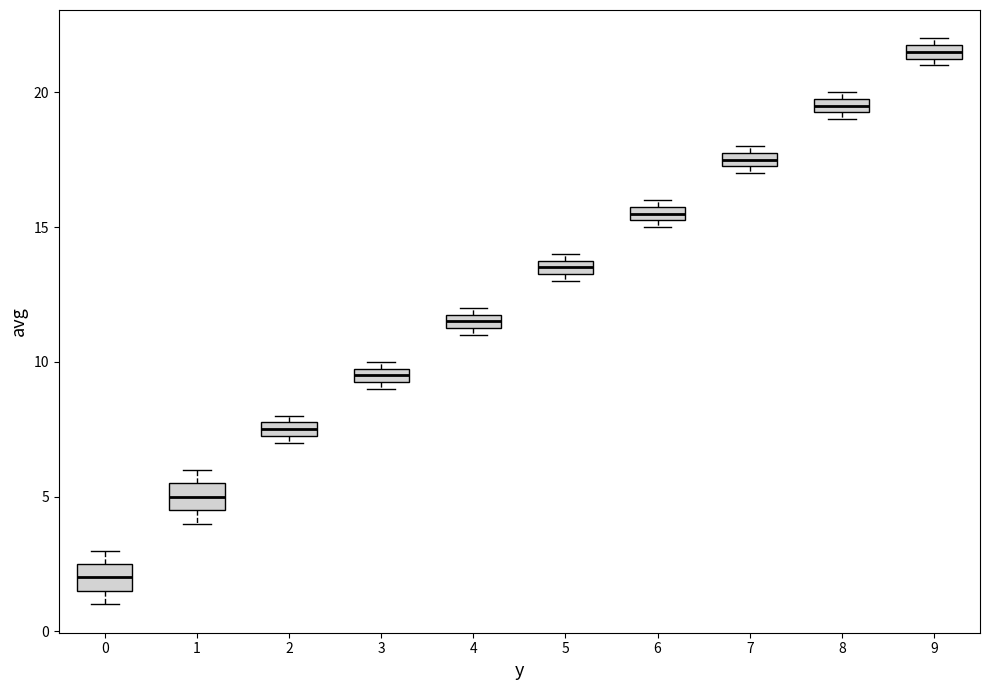

Which box has the highest median line?

9